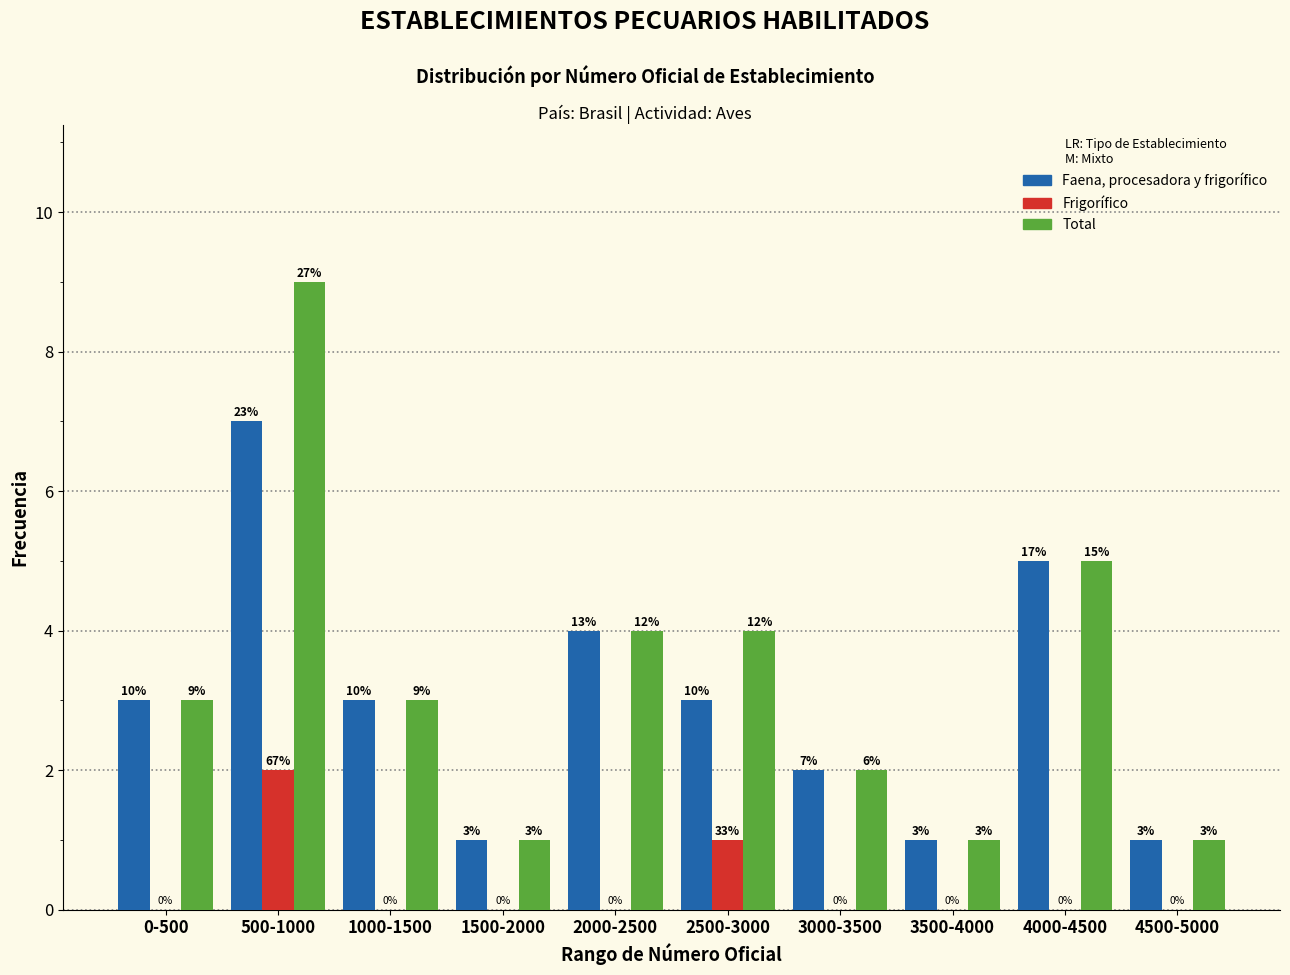

Reading left to right, what are all the values shown in this chart?

Faena, procesadora y frigorífico: 0-500=3	500-1000=7	1000-1500=3	1500-2000=1	2000-2500=4	2500-3000=3	3000-3500=2	3500-4000=1	4000-4500=5	4500-5000=1
Frigorífico: 0-500=0	500-1000=2	1000-1500=0	1500-2000=0	2000-2500=0	2500-3000=1	3000-3500=0	3500-4000=0	4000-4500=0	4500-5000=0
Total: 0-500=3	500-1000=9	1000-1500=3	1500-2000=1	2000-2500=4	2500-3000=4	3000-3500=2	3500-4000=1	4000-4500=5	4500-5000=1